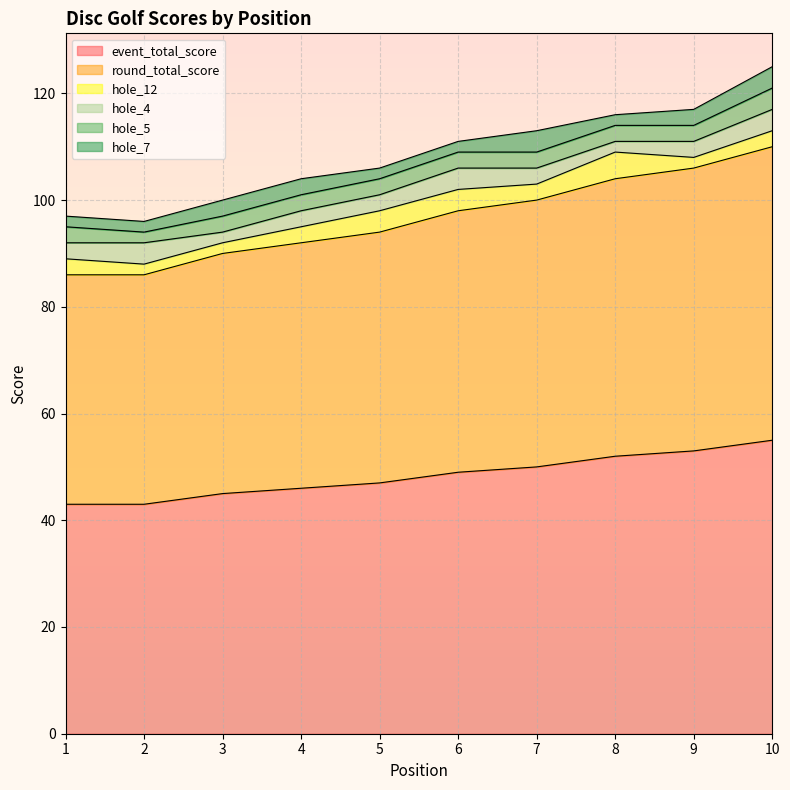

True or false: hole_5 has a value of 3 at 7.

True